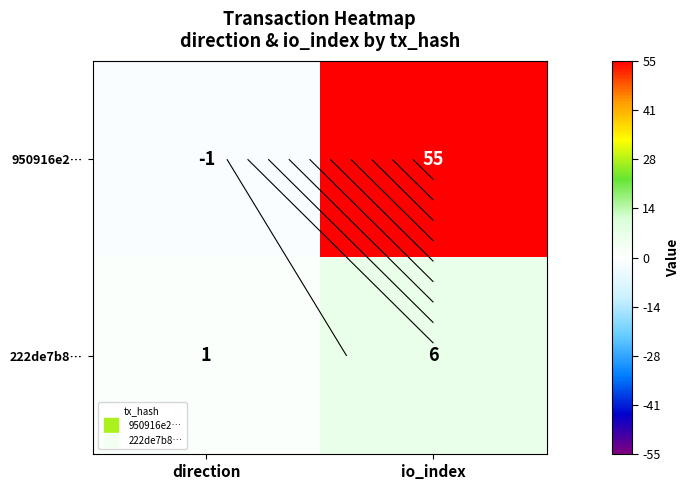

Between direction and io_index, which is larger?

io_index